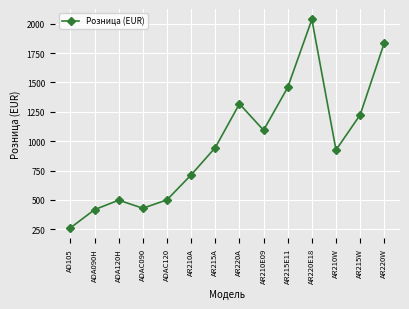

What is the ratio of the value at ADAC120 to the value at AR210E09?

0.5